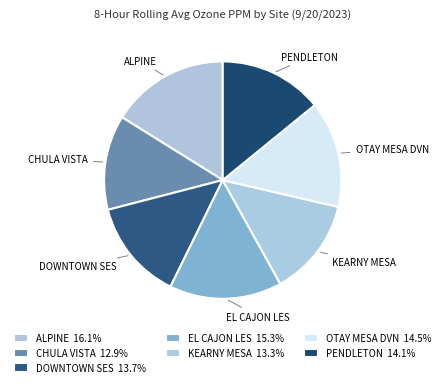

Between KEARNY MESA and OTAY MESA DVN, which is larger?

OTAY MESA DVN